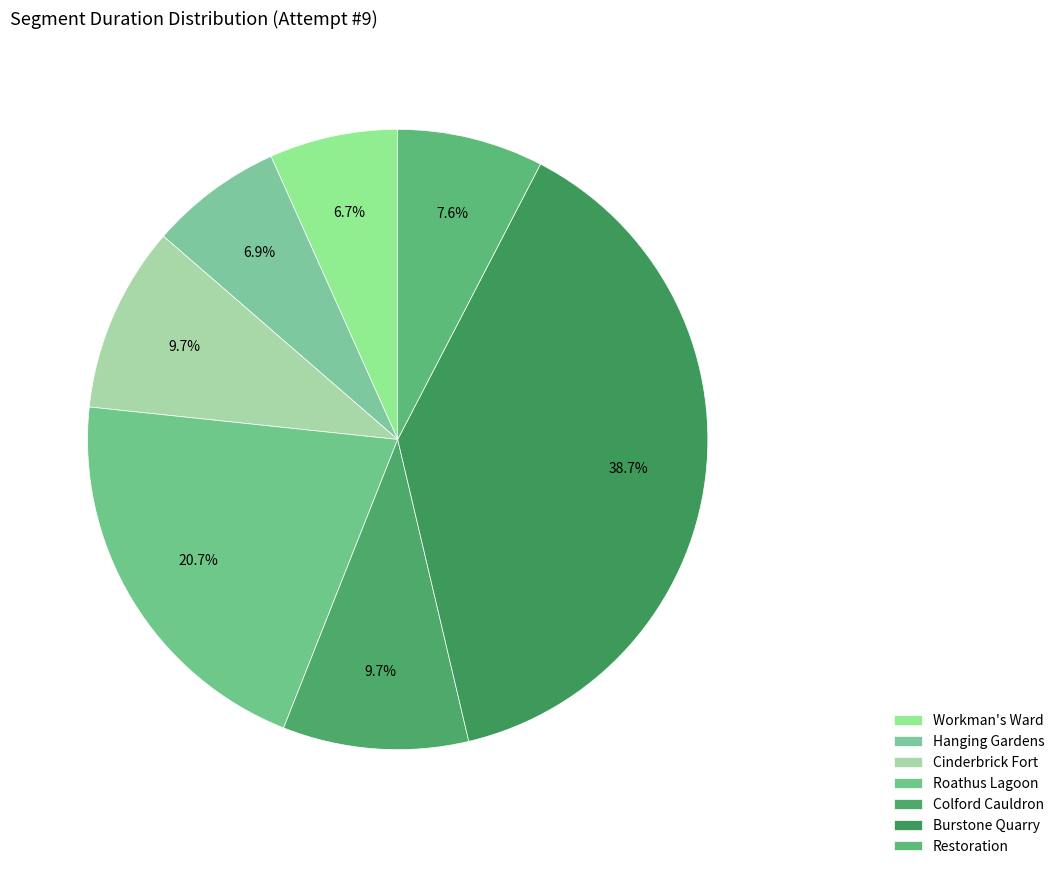

Which category has the biggest portion of the pie?

Burstone Quarry